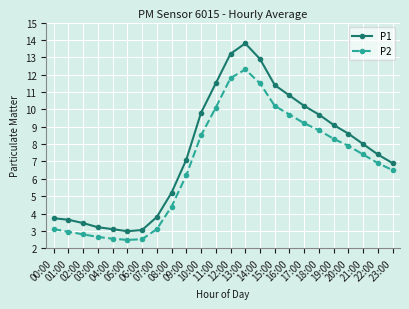

Is this an area chart (filled region under the line)?

No